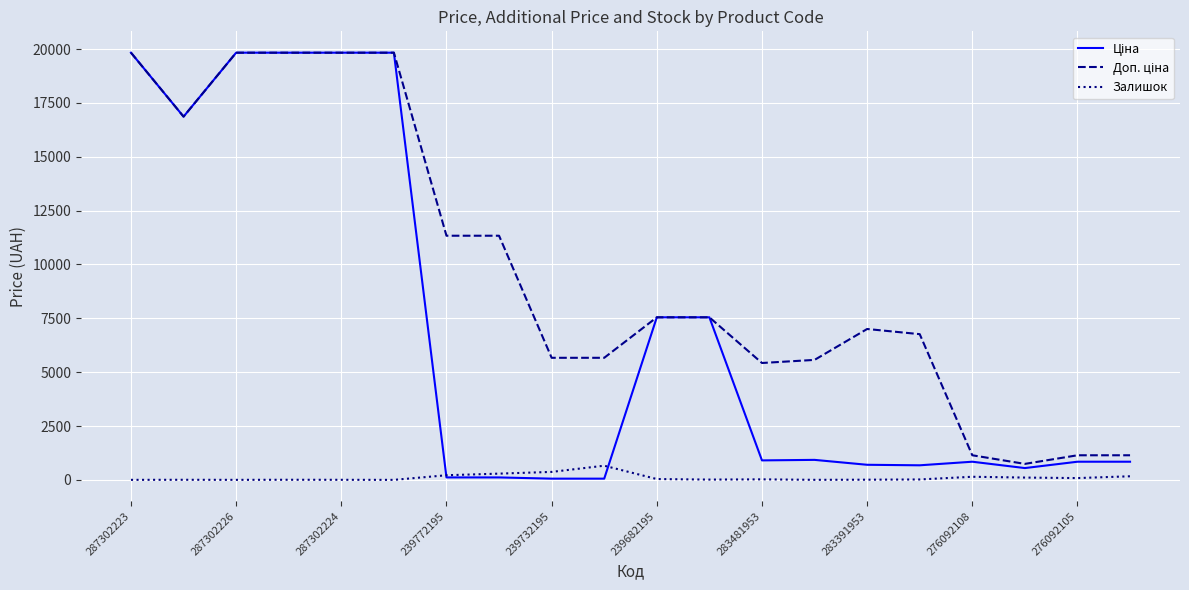

What is the greatest value displayed?

19831.1